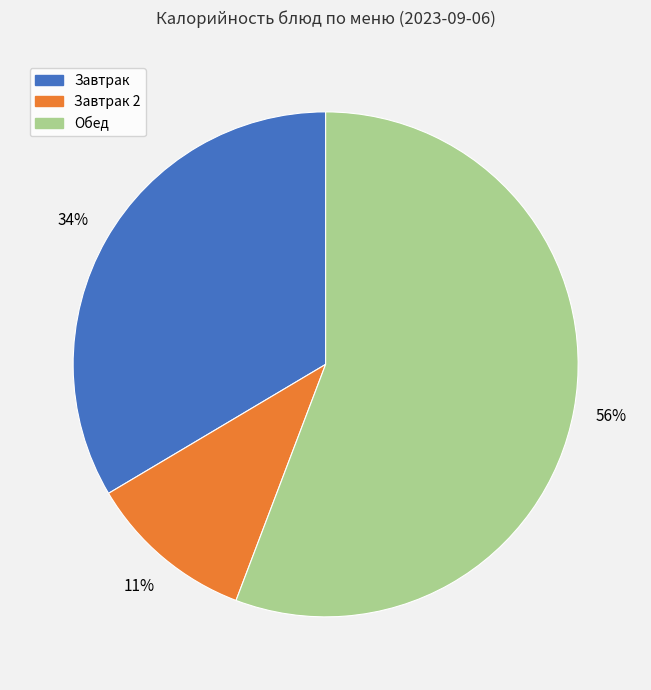

Is there a majority slice in this chart?

Yes